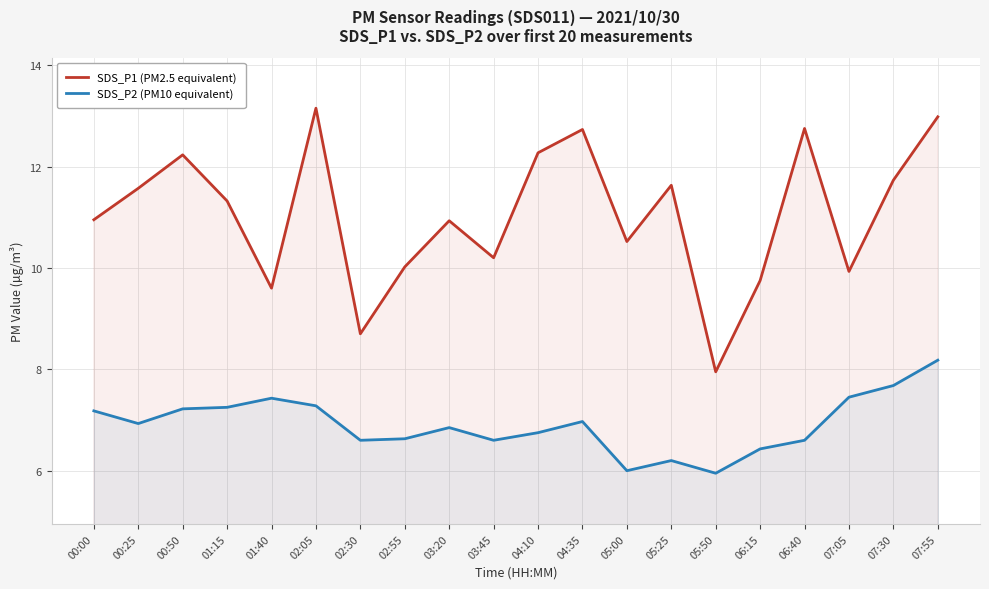

Rank the categories by SDS_P1 (PM2.5 equivalent) value from highest to lowest.

02:05, 07:55, 06:40, 04:35, 04:10, 00:50, 07:30, 05:25, 00:25, 01:15, 00:00, 03:20, 05:00, 03:45, 02:55, 07:05, 06:15, 01:40, 02:30, 05:50